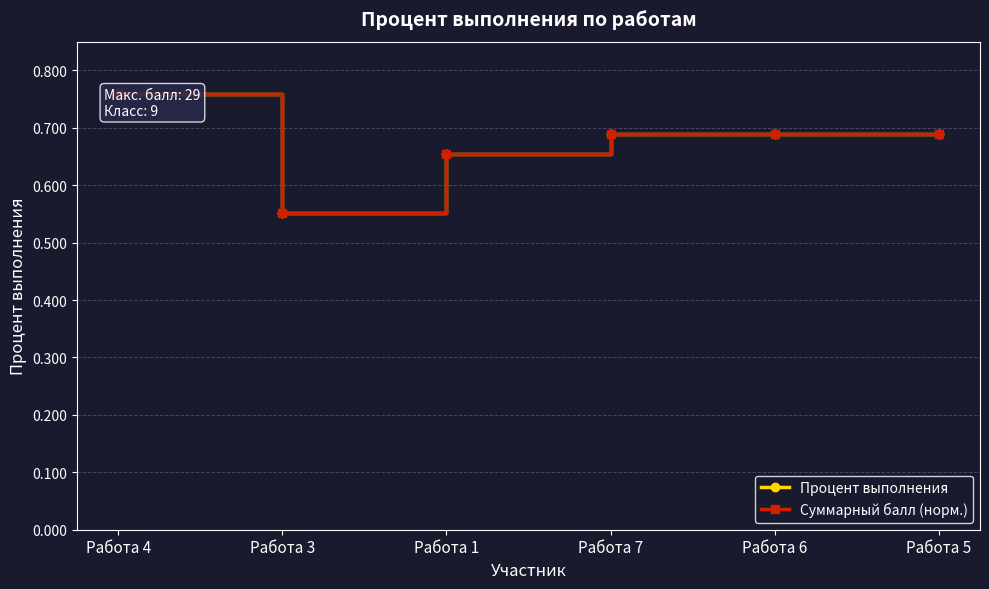

The Суммарный балл (норм.) series shows 0.3 at Работа 5. True or false?

False